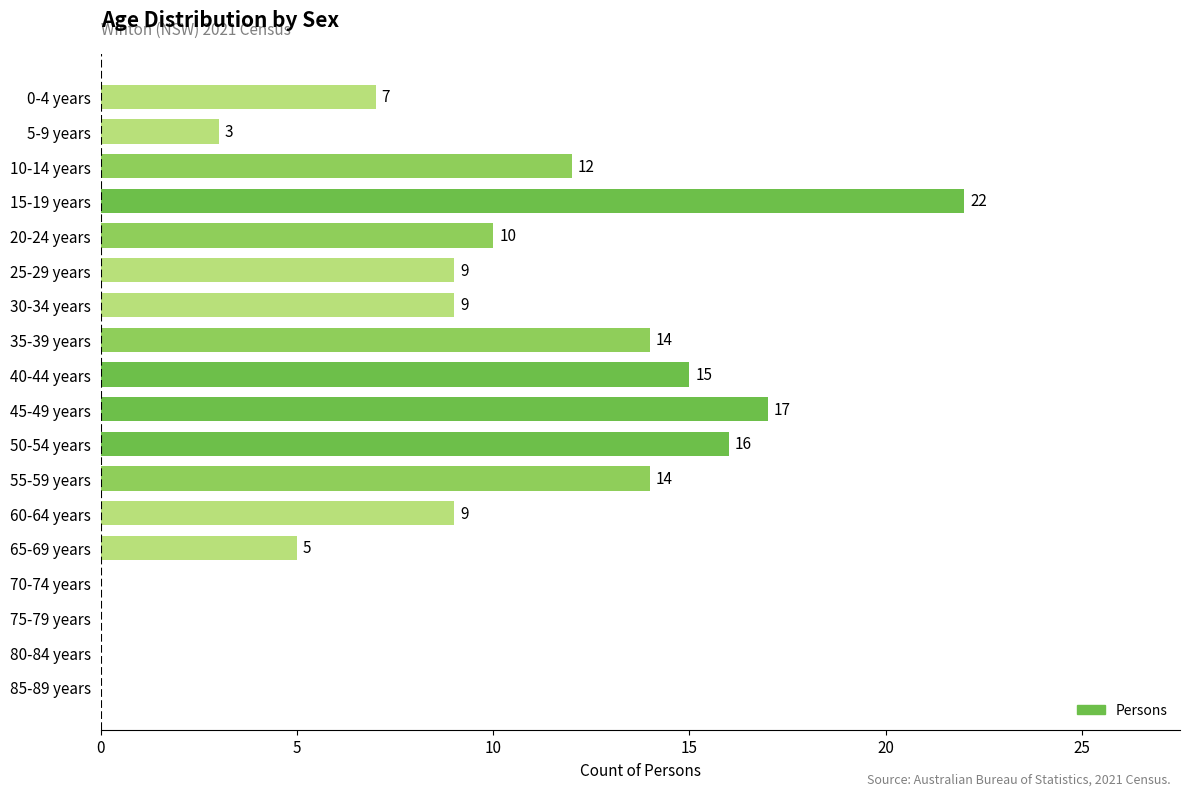

The chart shows a value of 0 at 75-79 years. True or false?

True